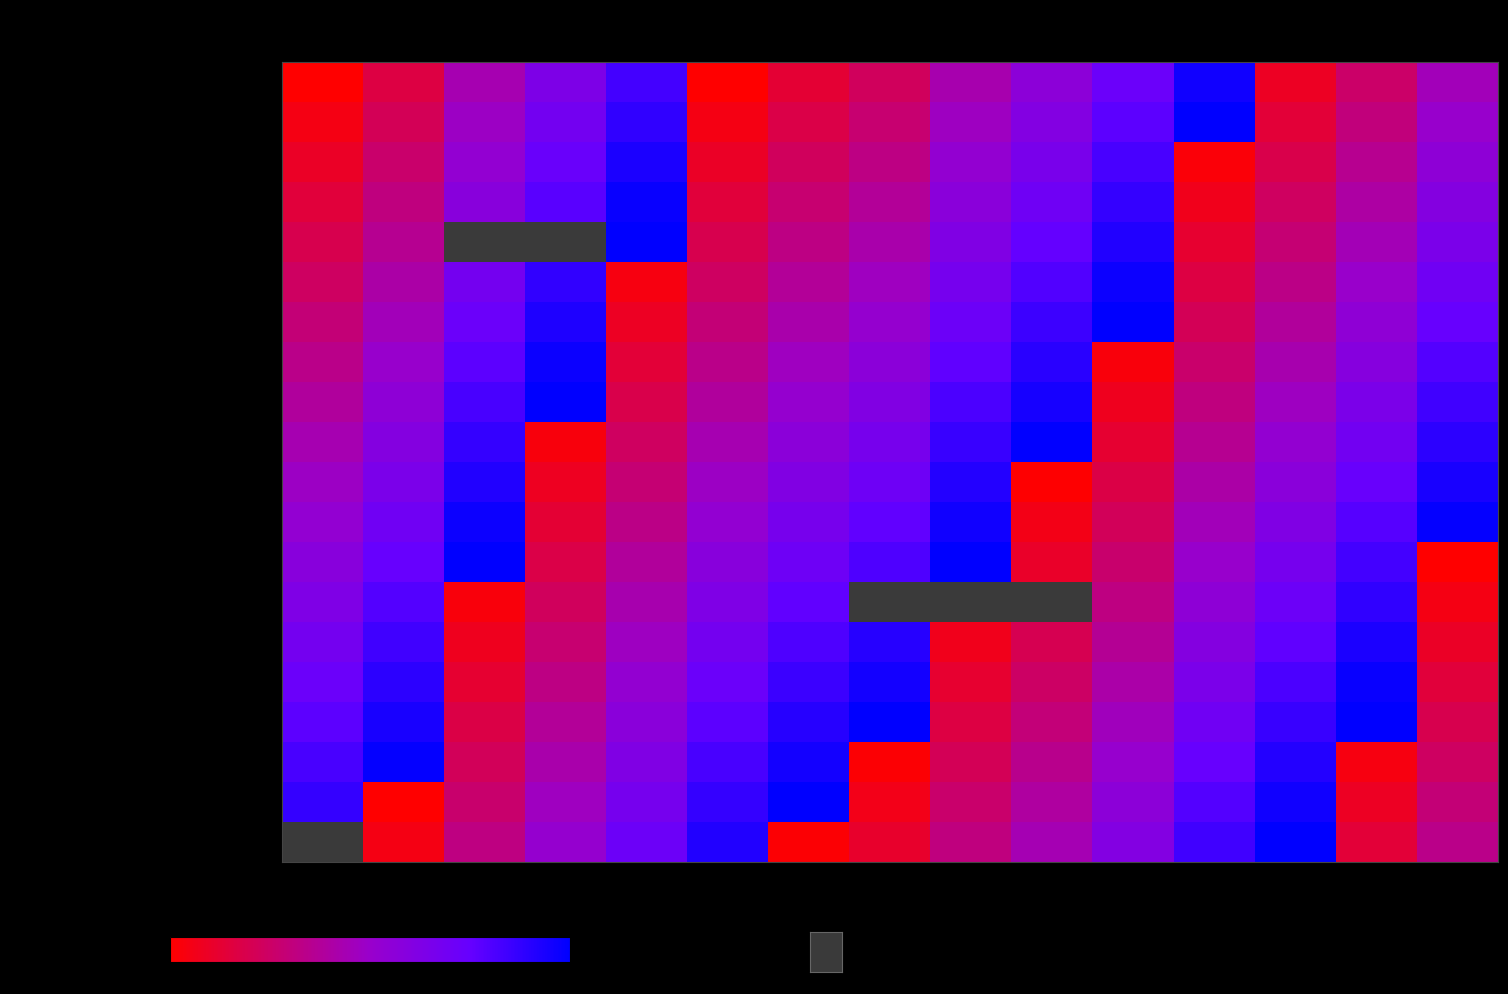

Which series has the largest total across all categories?

Record 17 (28/advocates)